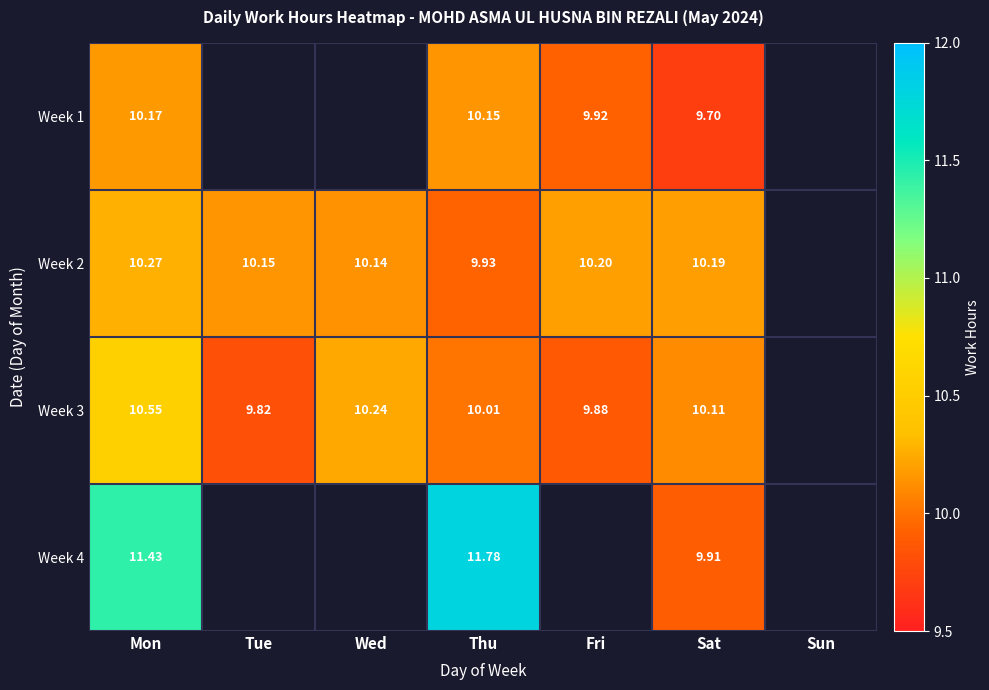

What is the sum of the Week 2 values at Sat and Tue?

20.3